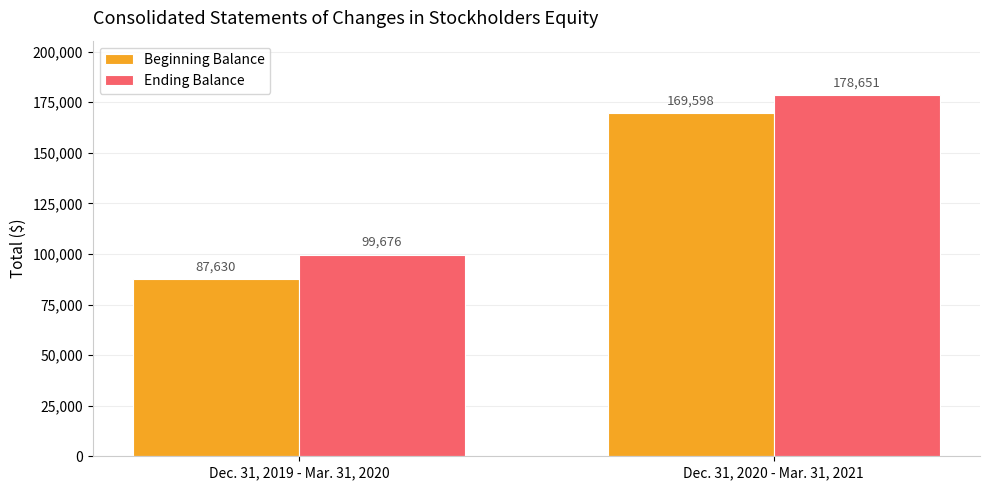

The value of Beginning Balance at Dec. 31, 2019 - Mar. 31, 2020 is 44506. True or false?

False